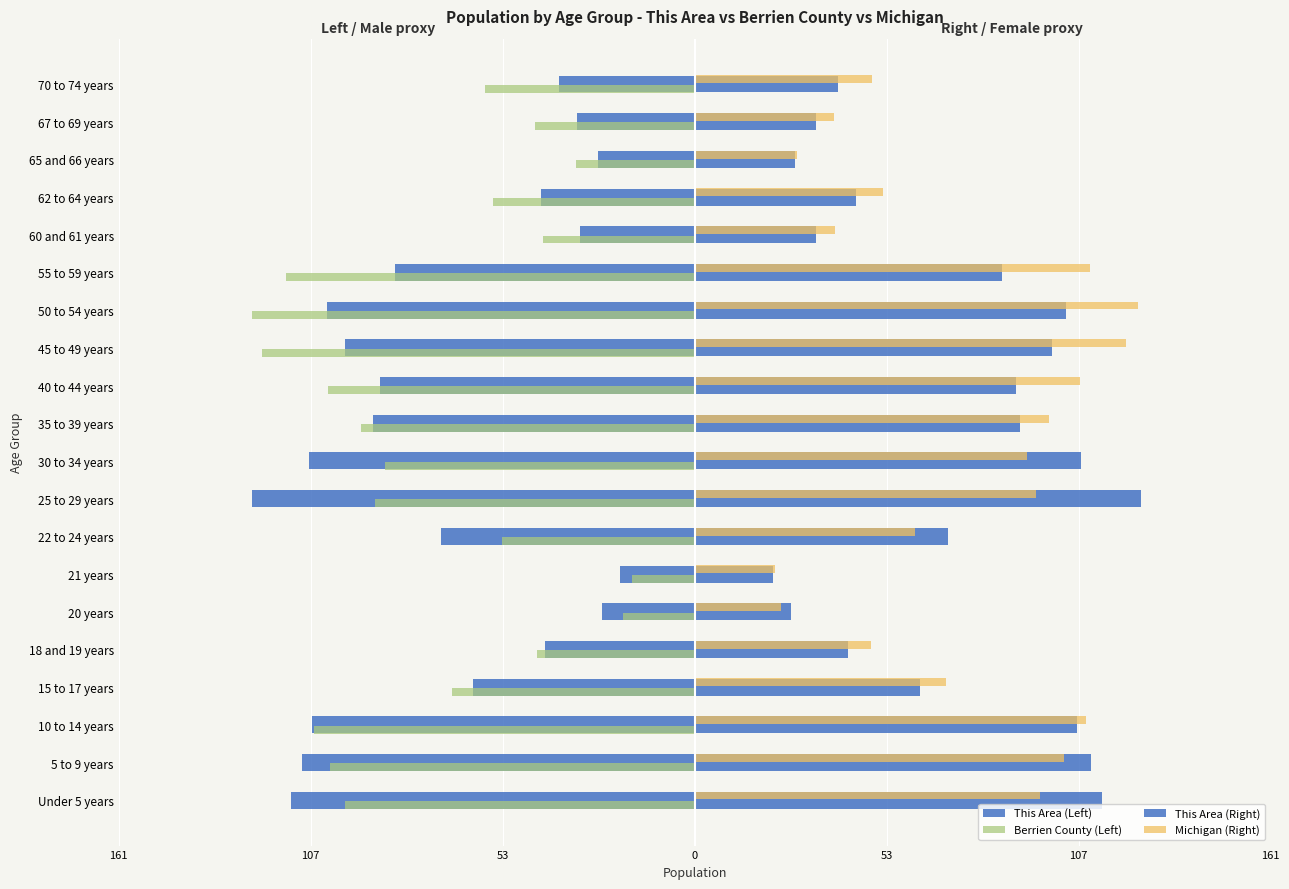

What is the average value of the Berrien County (Left) series?

-73.9